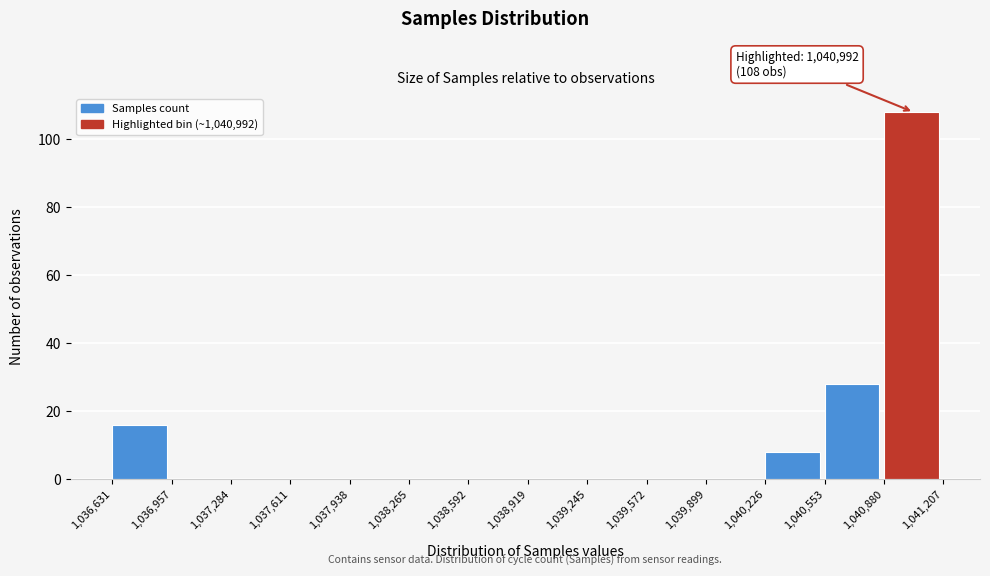

Over which range of the x-axis is the bar tallest?

1,040,880 to 1,041,207